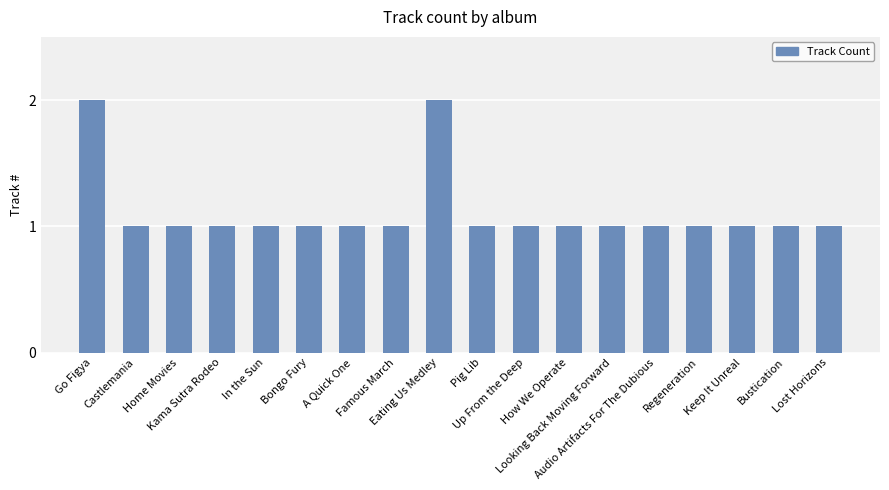

How many bars are there in total?

18